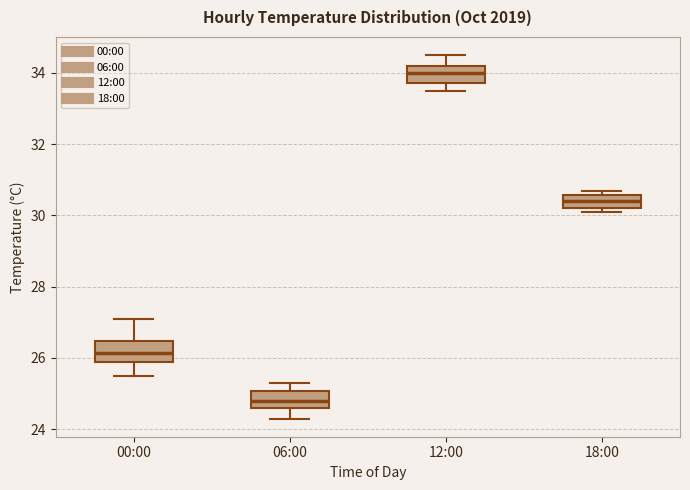

Which box has the lowest median line?

06:00